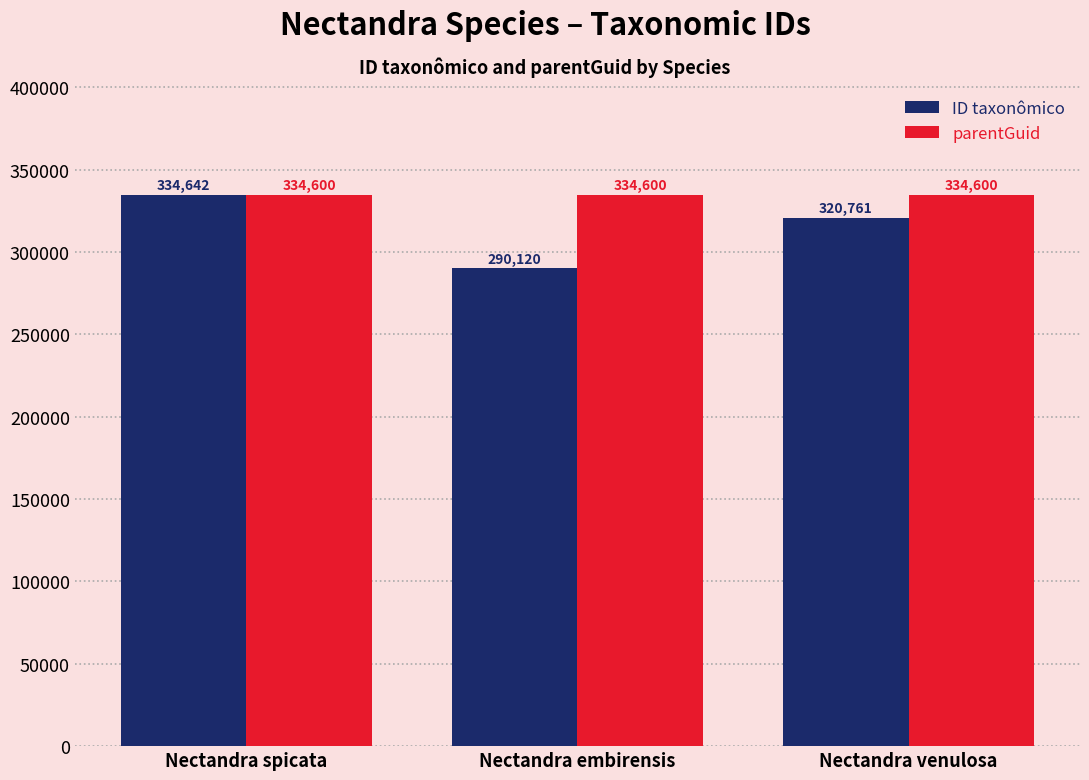

Reading left to right, transcribe all the data shown in this chart.

ID taxonômico: Nectandra spicata=334642	Nectandra embirensis=290120	Nectandra venulosa=320761
parentGuid: Nectandra spicata=334600	Nectandra embirensis=334600	Nectandra venulosa=334600